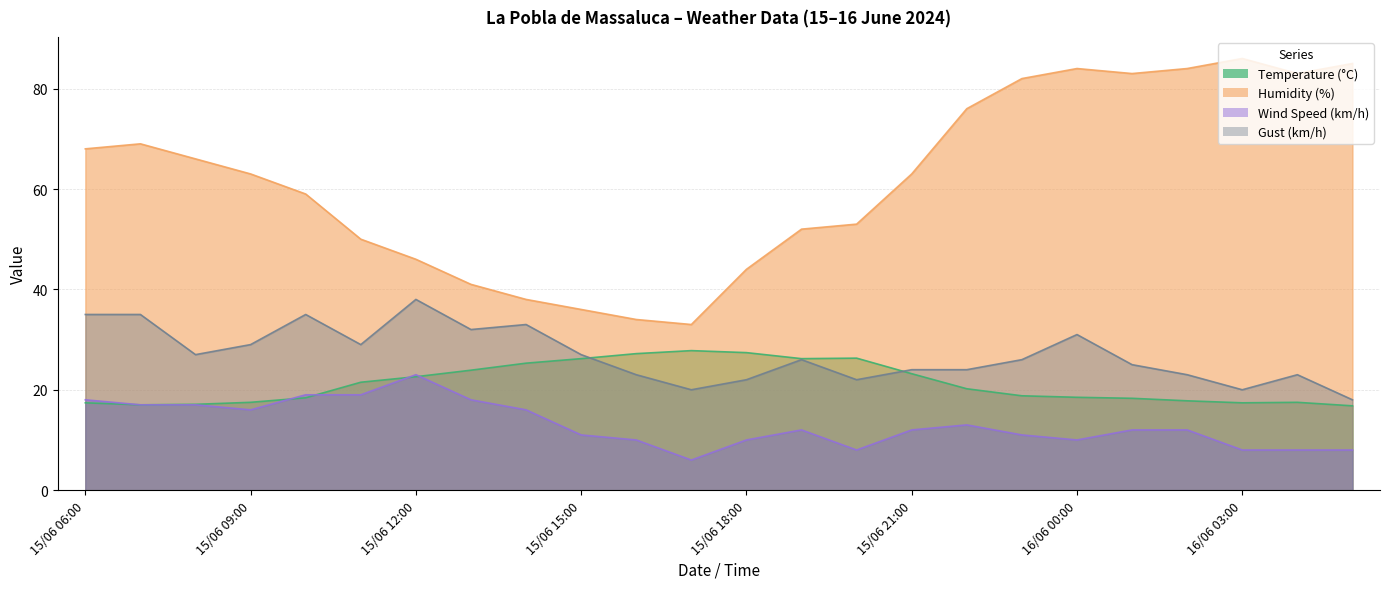

What is the total value across all series at 16/06 01:00?

138.3